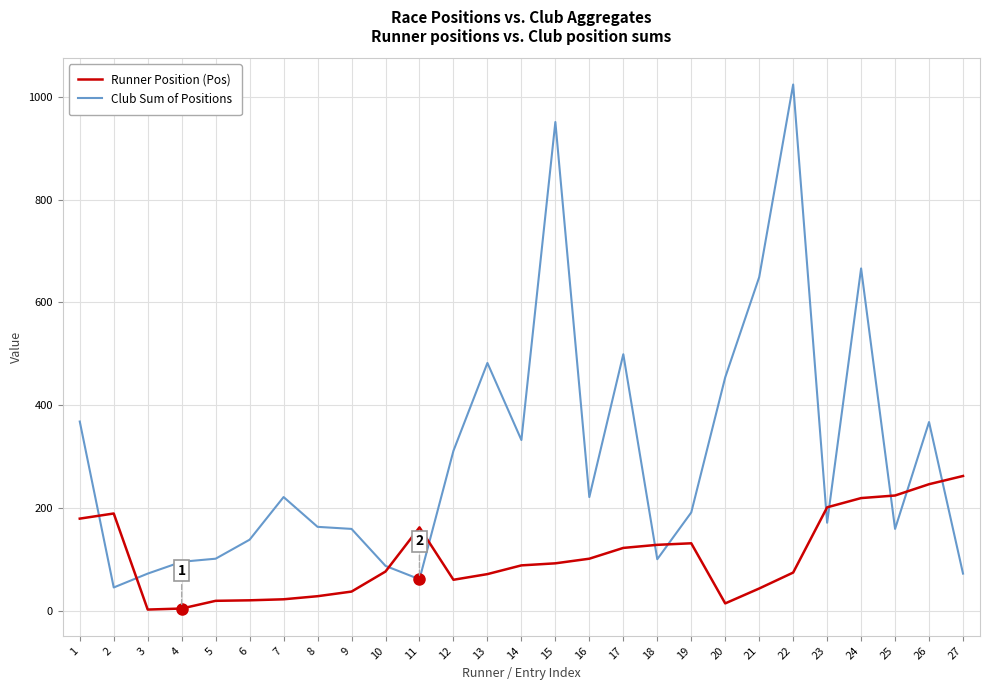

Is it true that Club Sum of Positions equals 138 at 6?

True